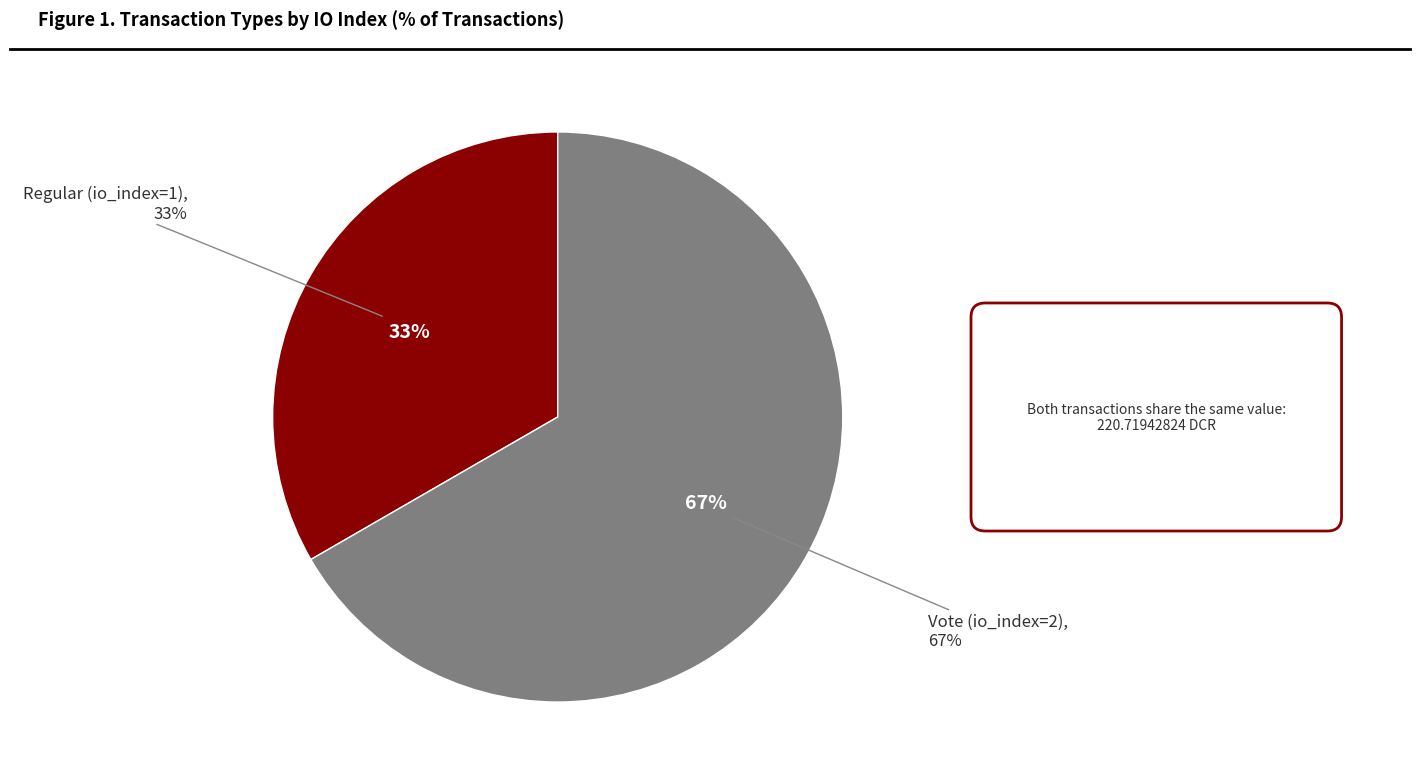

What percentage do Regular (io_index=1) and Vote (io_index=2) together represent?

100.0%